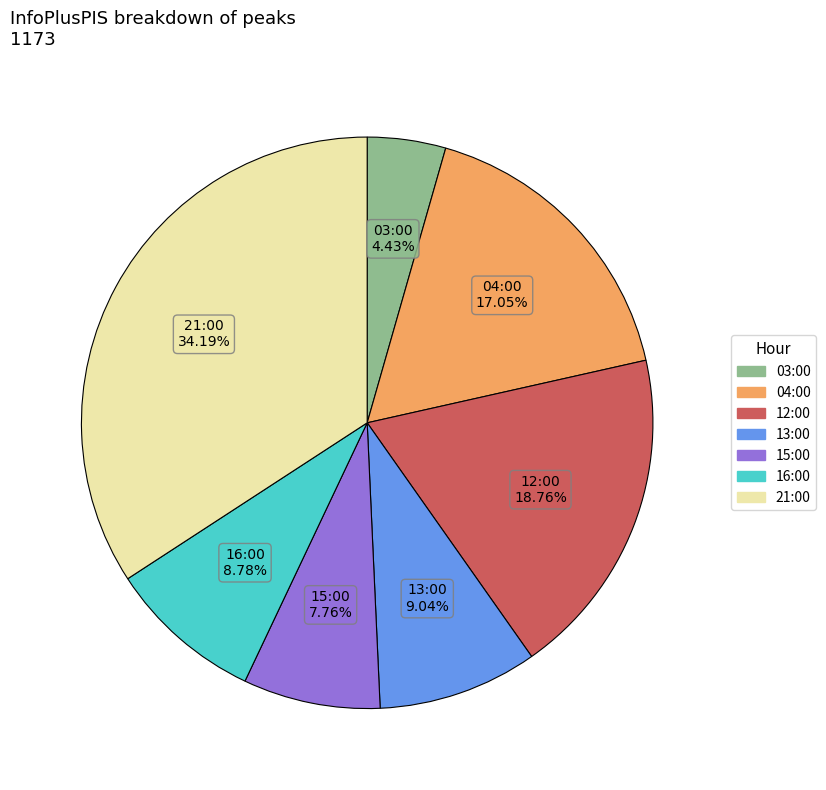

Is it true that 13:00 is 9% of the pie?

True